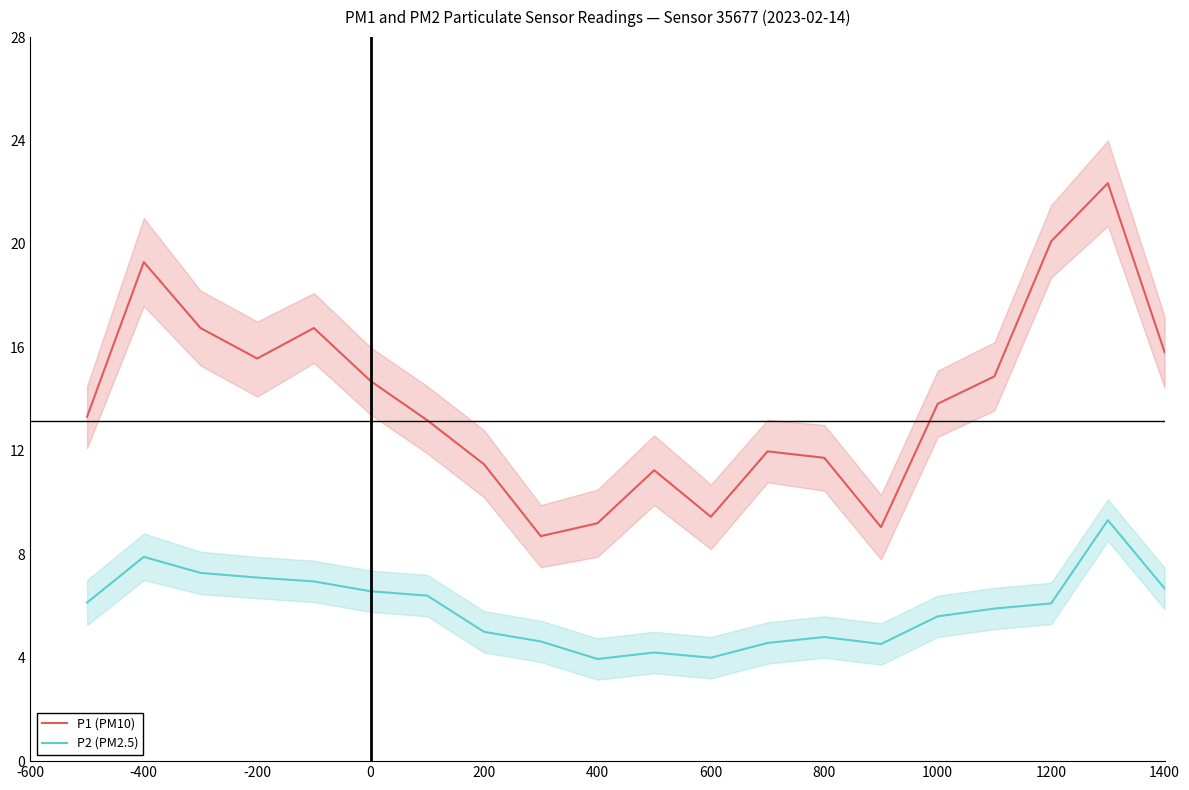

Rank the series by their average value, from highest to lowest.

P1 (PM10), P2 (PM2.5)